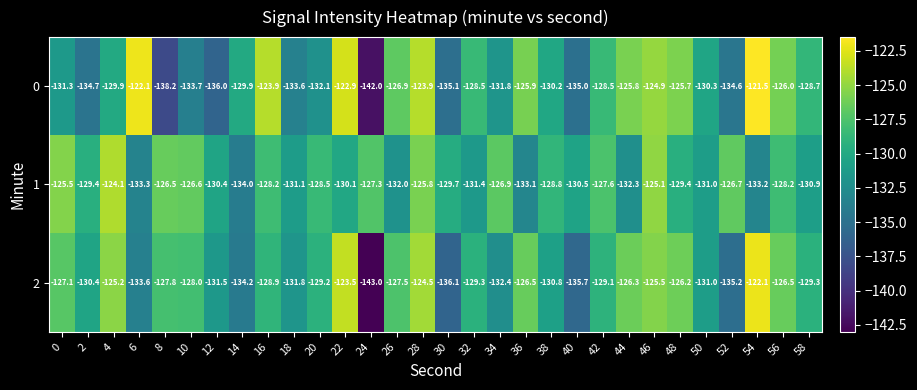

What is the smallest value displayed?

-143.0